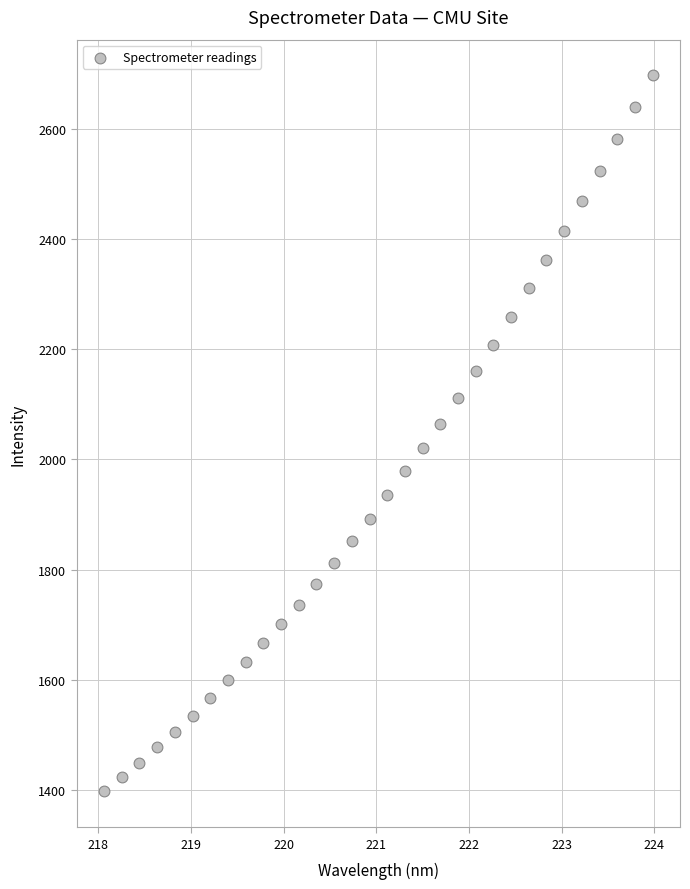

What is the range of Y values (max minus min)?

1299.2